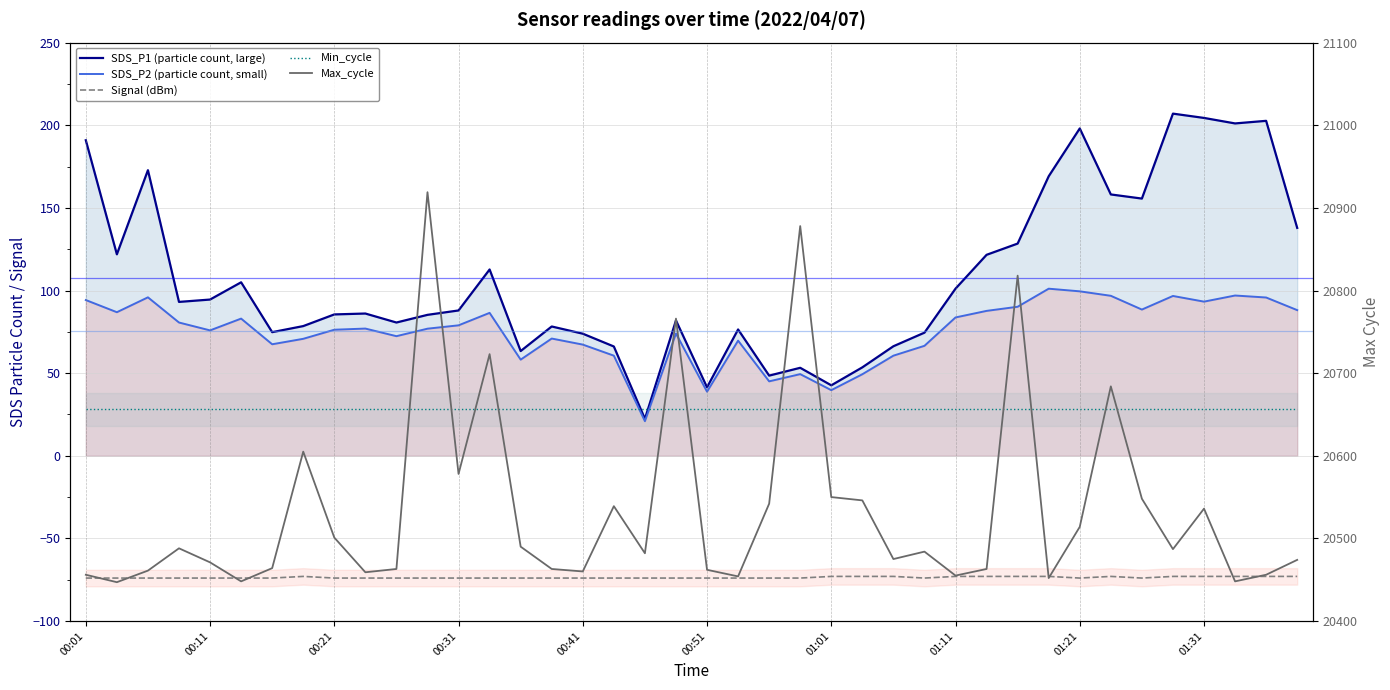

In Max_cycle, how many points are higher than both neighbors (excluding endpoints)?

11